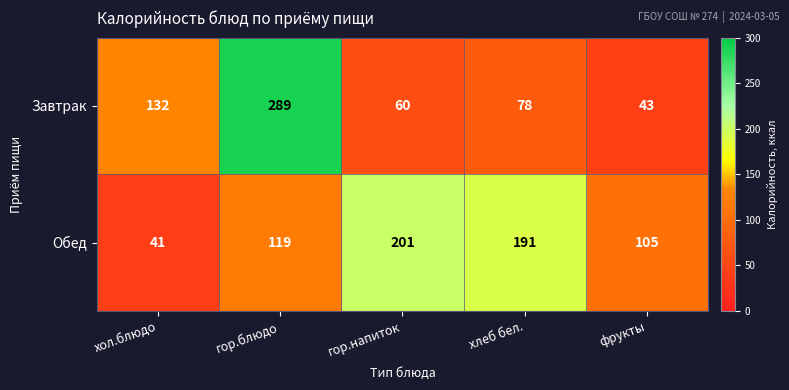

Reading left to right, extract all data points from this chart.

Завтрак: 132	289	60	78	43
Обед: 41	119	201	191	105